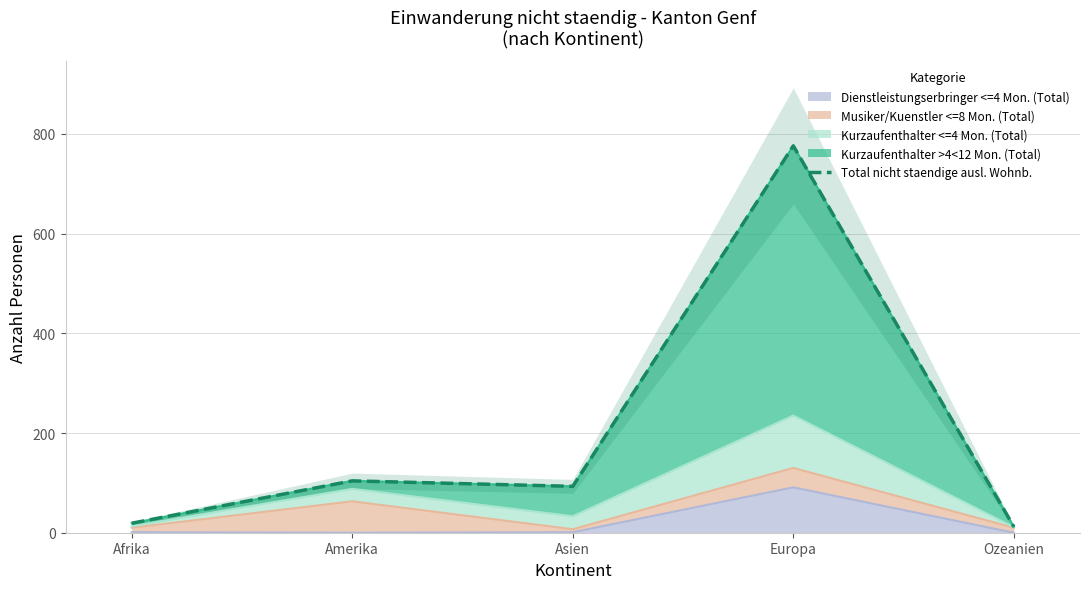

Reading left to right, transcribe all the data shown in this chart.

19	104	93	776	12